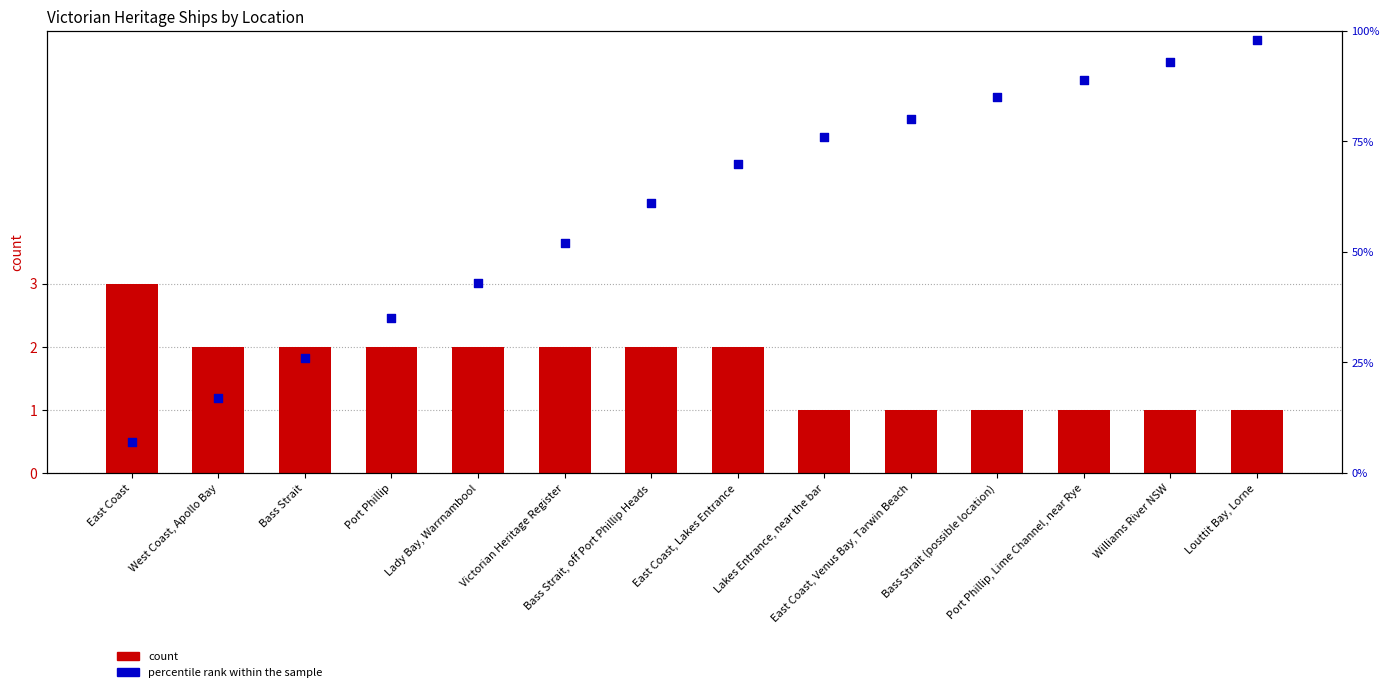

Which series has the widest spread of Y values?

percentile rank within the sample